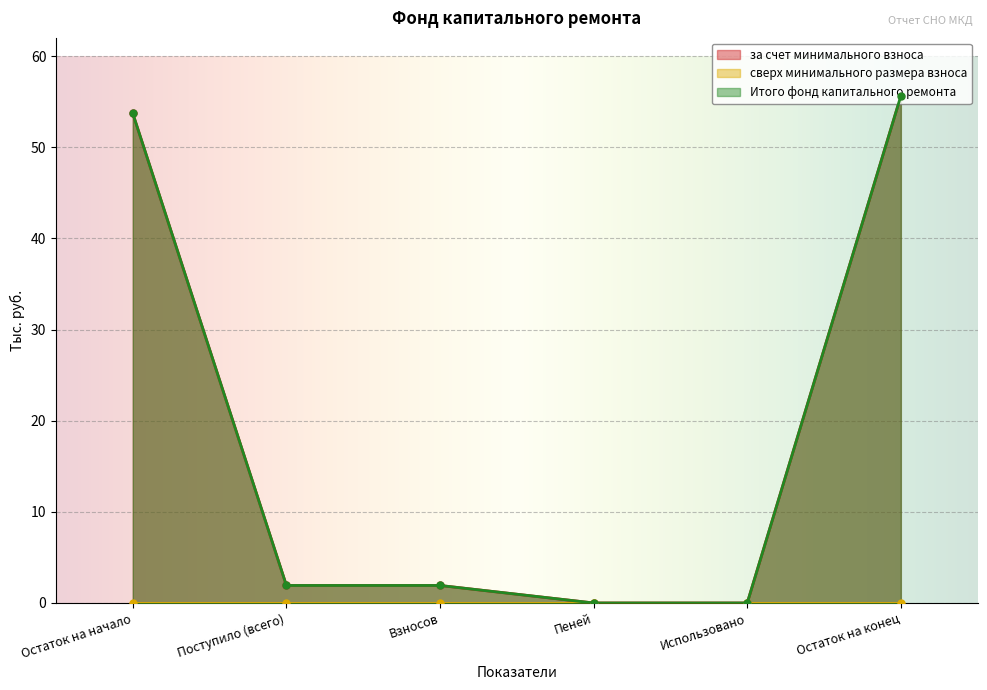

How many lines are shown in the chart?

2